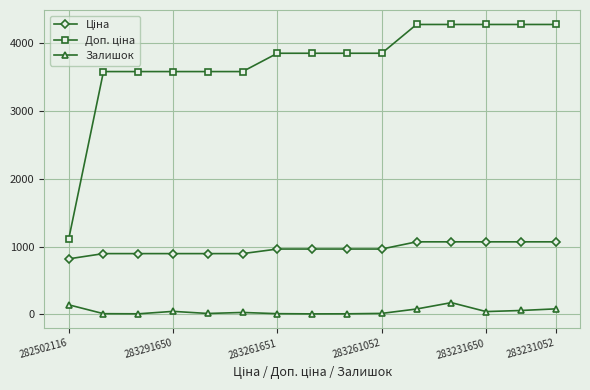

What is the difference between the maximum and second lowest values in the Залишок series?

165.0